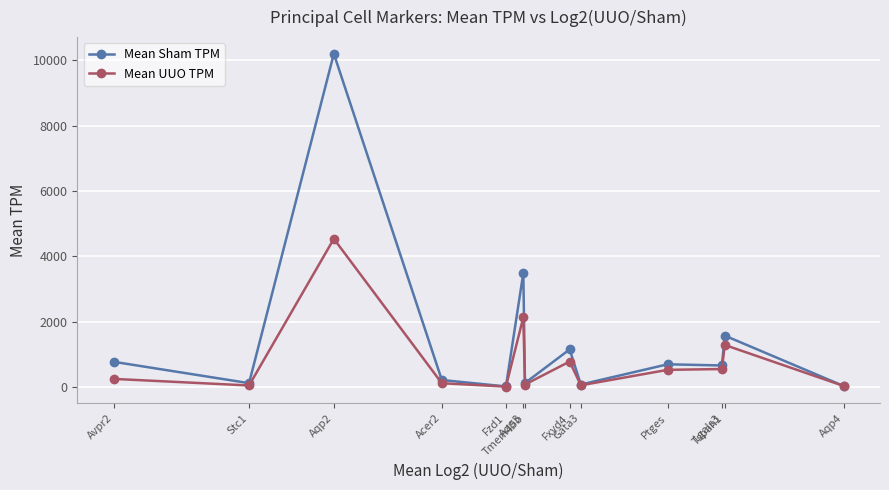

What position from the right is Ptges?

4